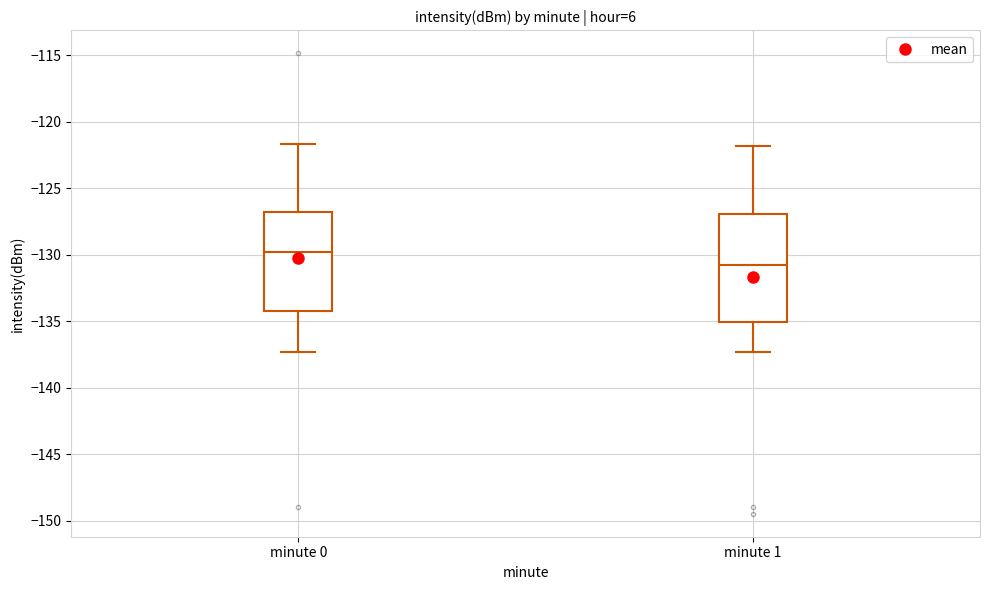

Reading left to right, read every box against the y-axis: the position of its median line, the range the box covers, and the ends of its whiskers. The values are not printed on the chart, so give them approximately, as read against the axis.

minute 0: median -130.0, box -134.0 to -127.0, whiskers -137.5 to -121.5
minute 1: median -131.0, box -135.0 to -127.0, whiskers -137.5 to -122.0